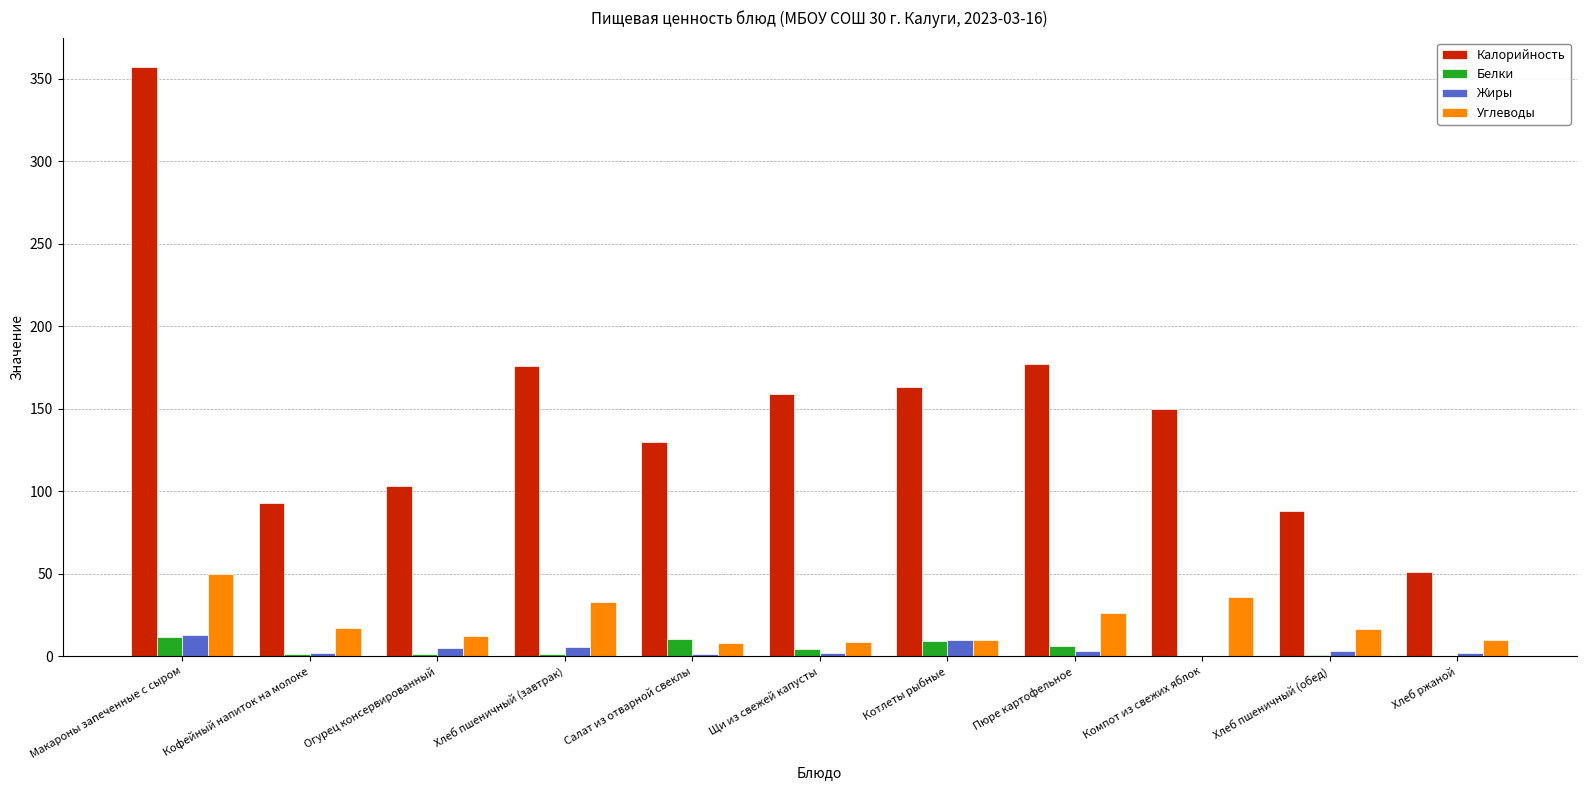

Which category has the highest value in the Калорийность series?

Макароны запеченные с сыром